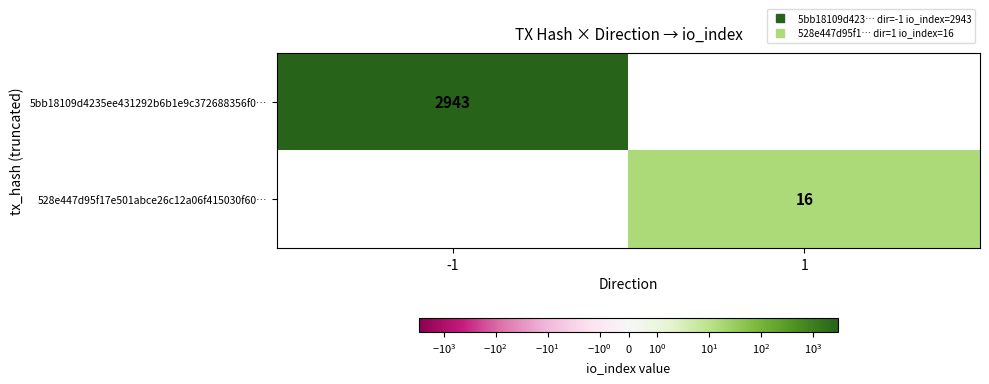

The 5bb18109d4235ee431292b6b1e9c372688356f0… series shows 2943.0 at -1. True or false?

True